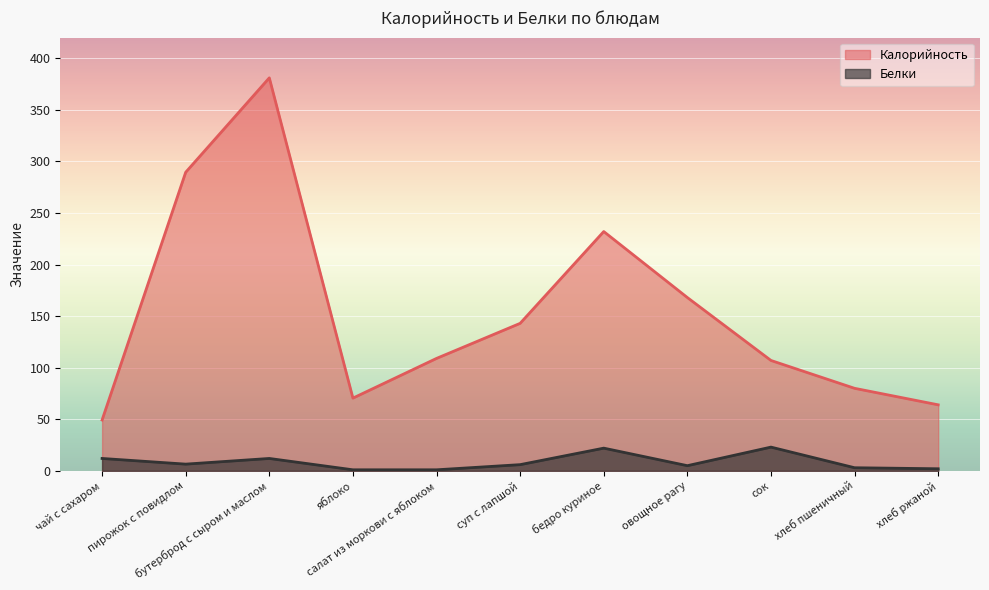

What are all the series names shown in the legend?

Калорийность, Белки